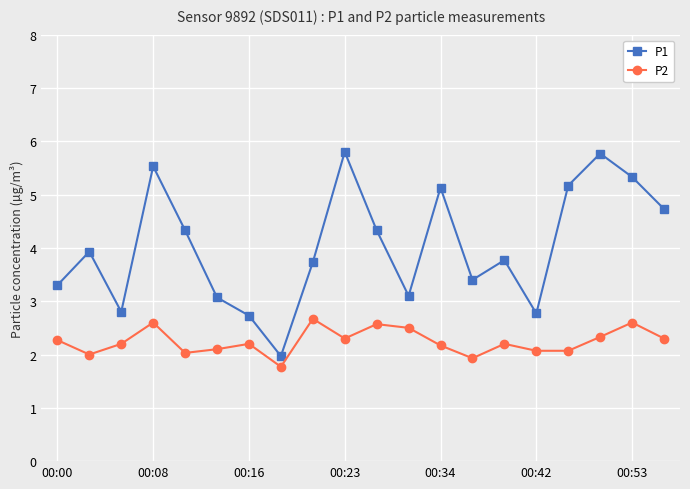

Which series has the largest total across all categories?

P1